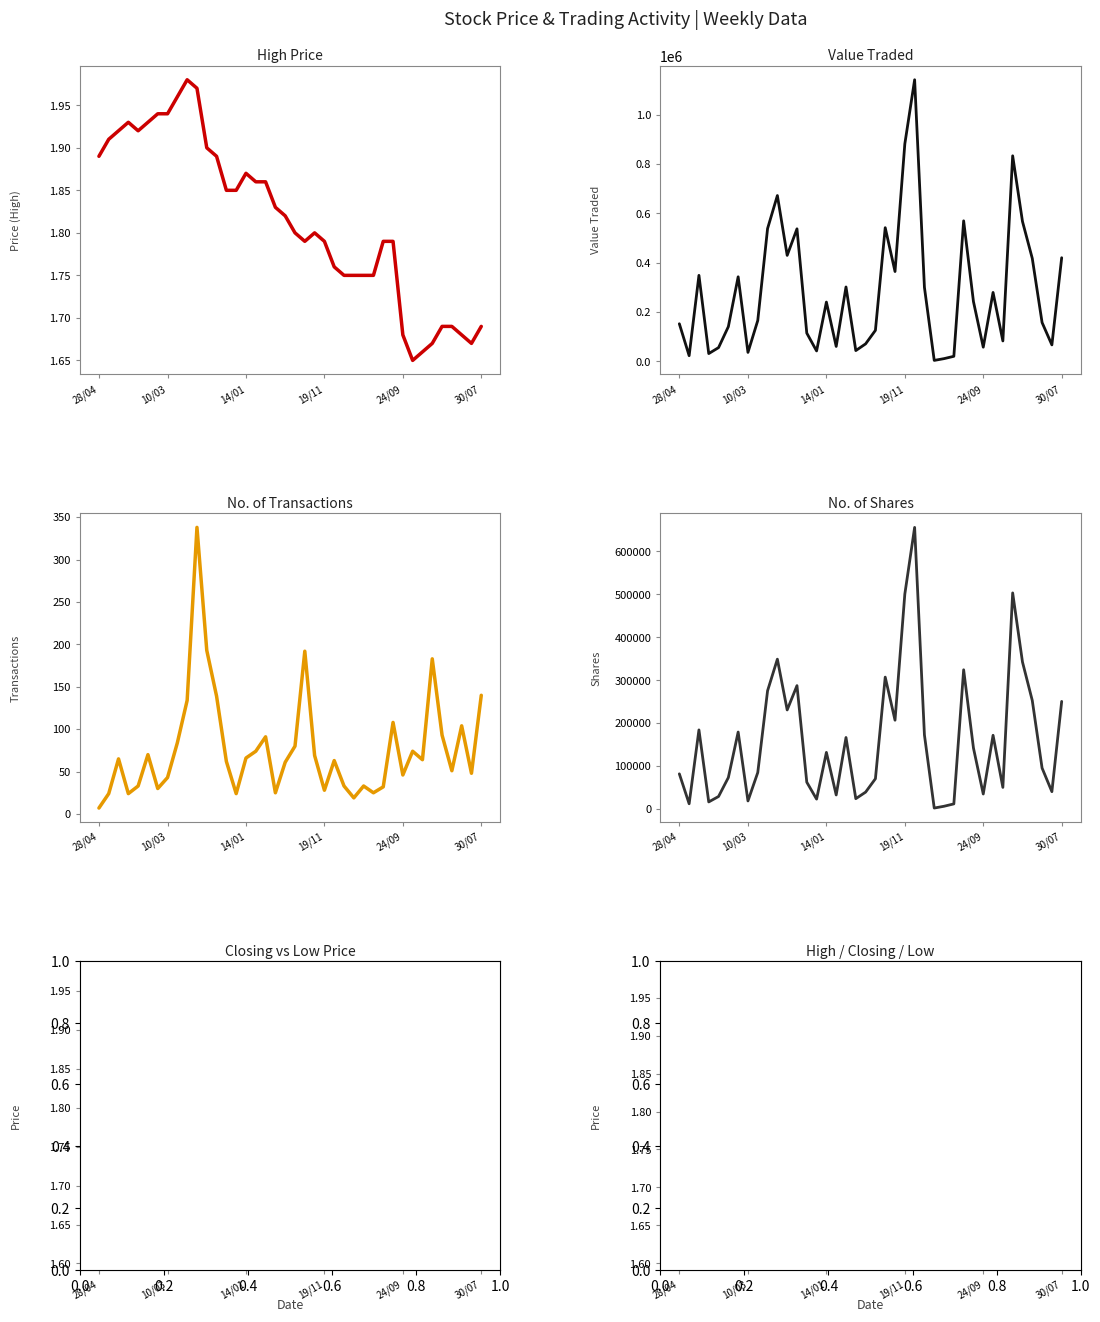

What is the spread (max minus min) of values at 37?

157430.4